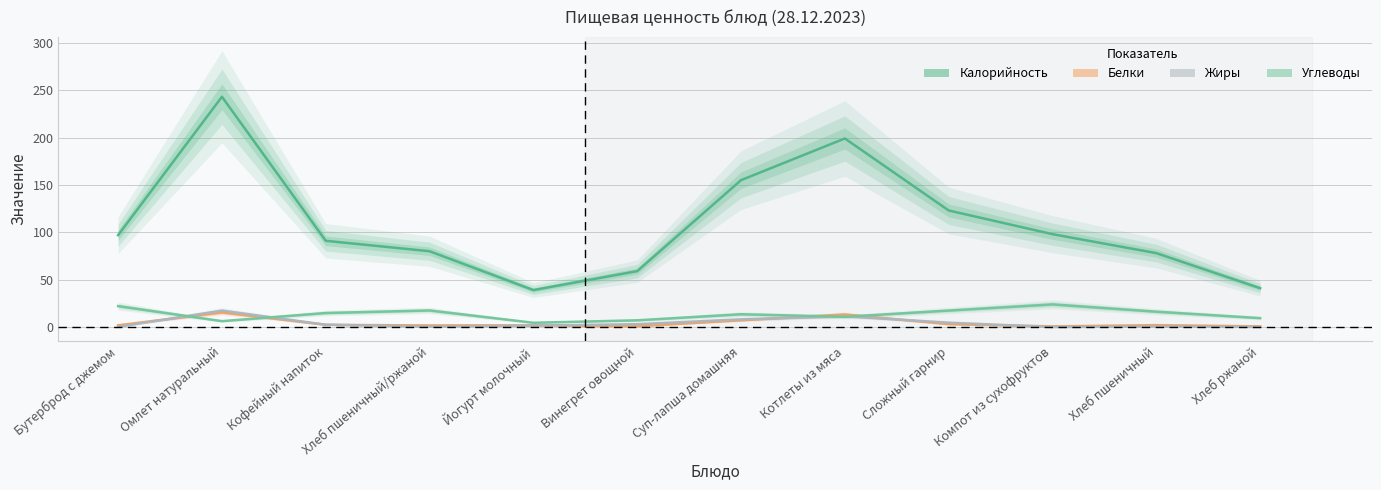

What is the value of the Калорийность point at the 1st from the left?

97.0